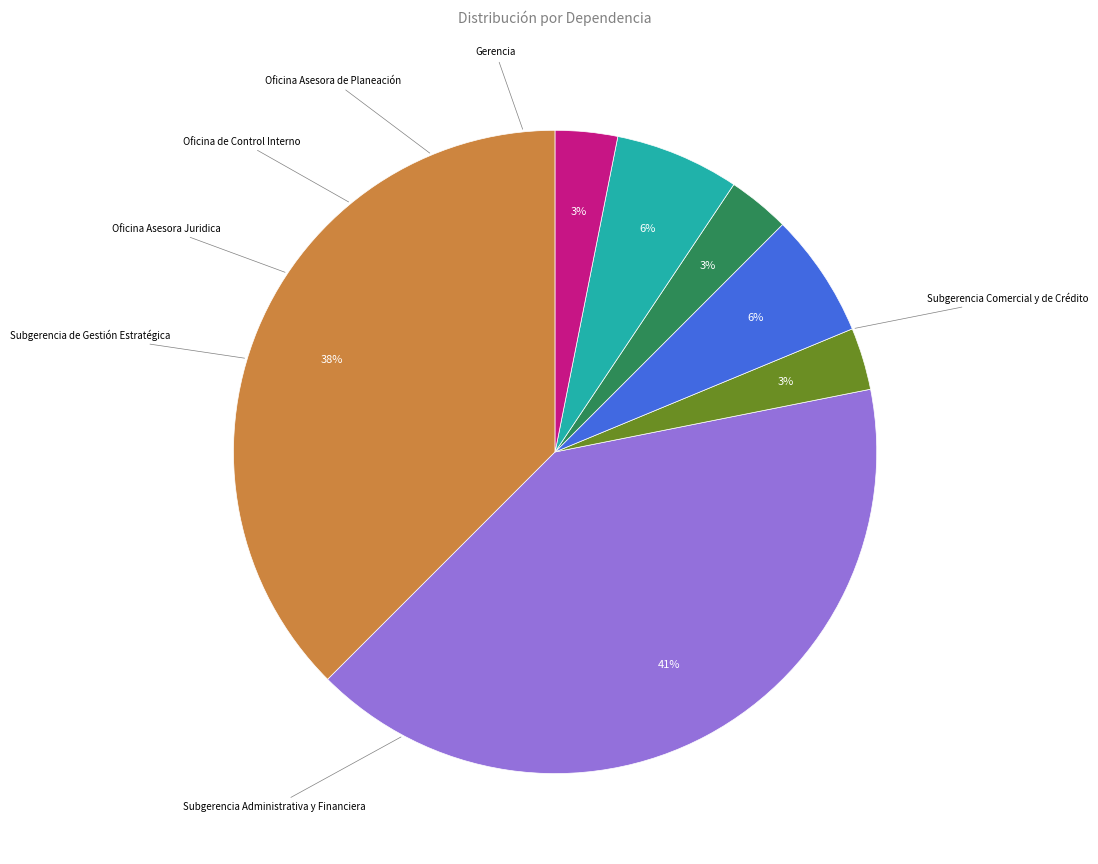

To the nearest percent, what is the average slice percentage?

14%